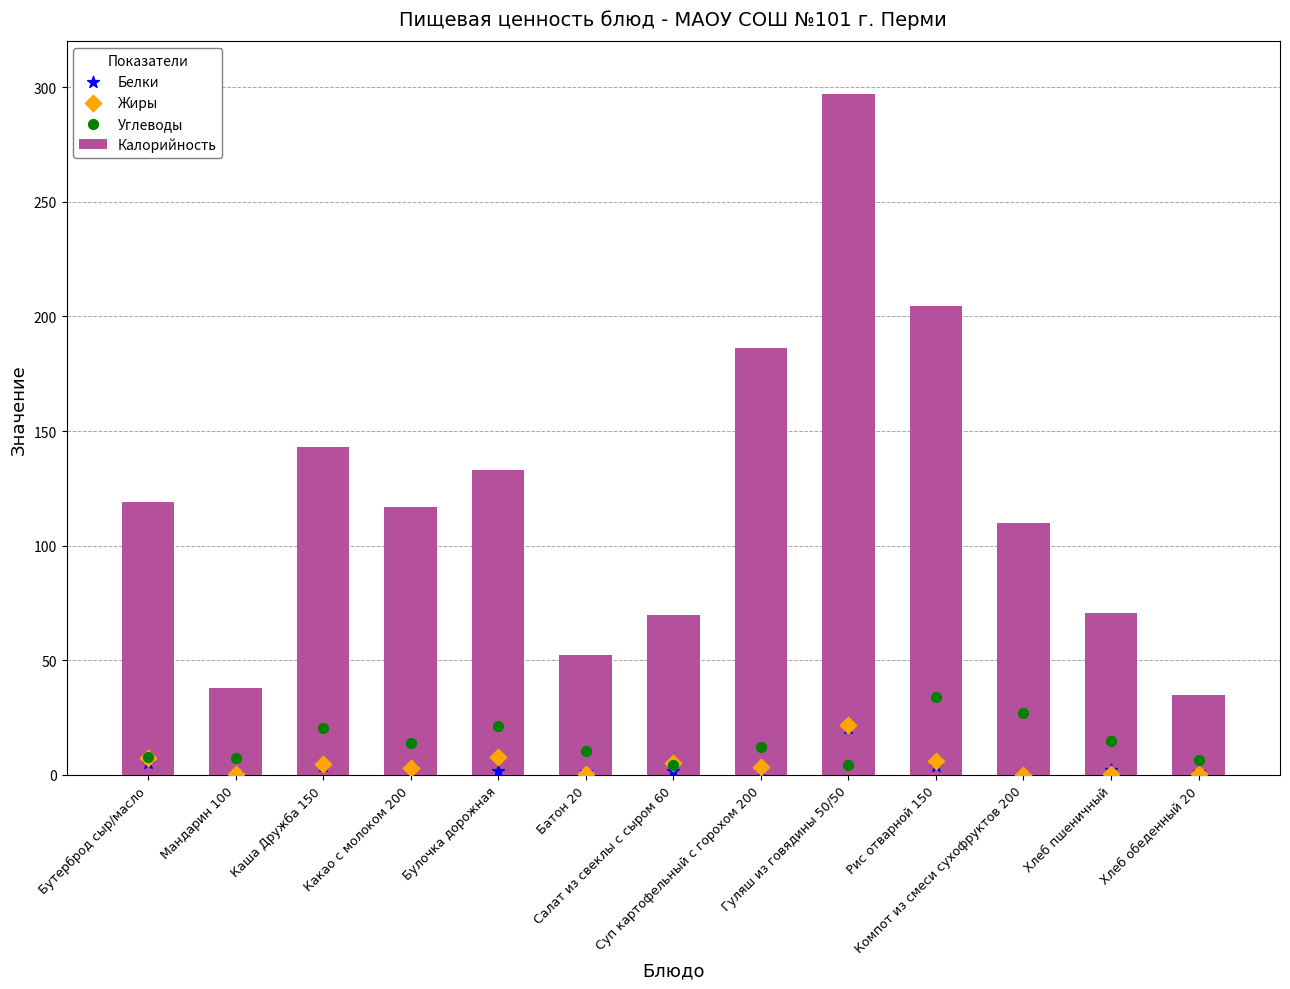

Which series contains the lowest Y value?

Жиры